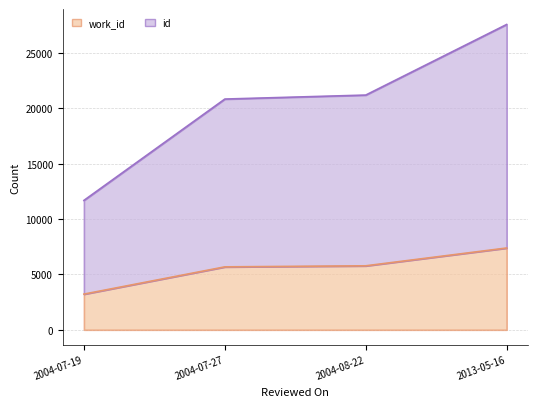

What are all the series names shown in the legend?

id, work_id